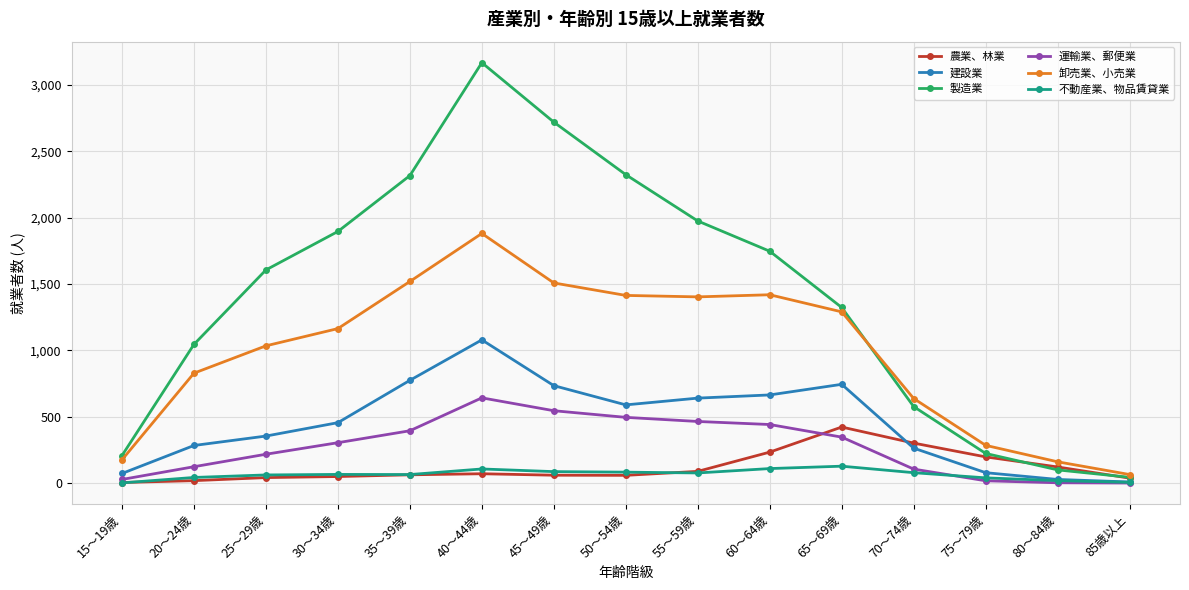

What are all the series names shown in the legend?

農業、林業, 建設業, 製造業, 運輸業、郵便業, 卸売業、小売業, 不動産業、物品賃貸業